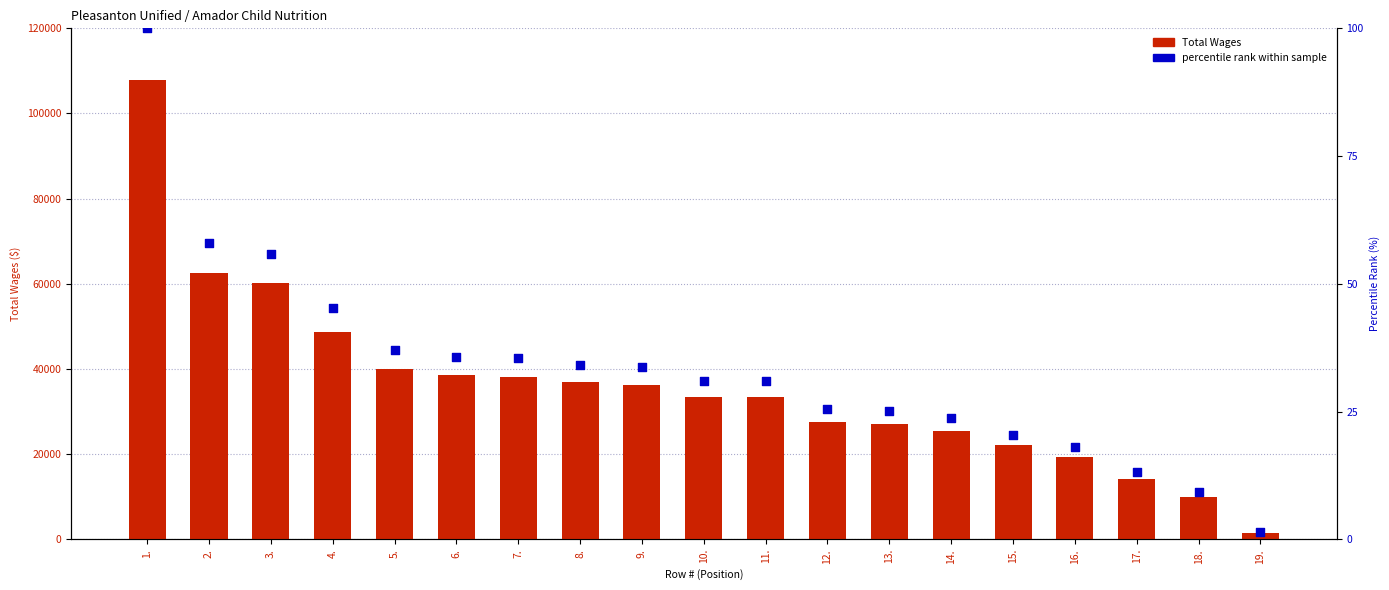

Which series reaches the maximum Y coordinate?

Total Wages